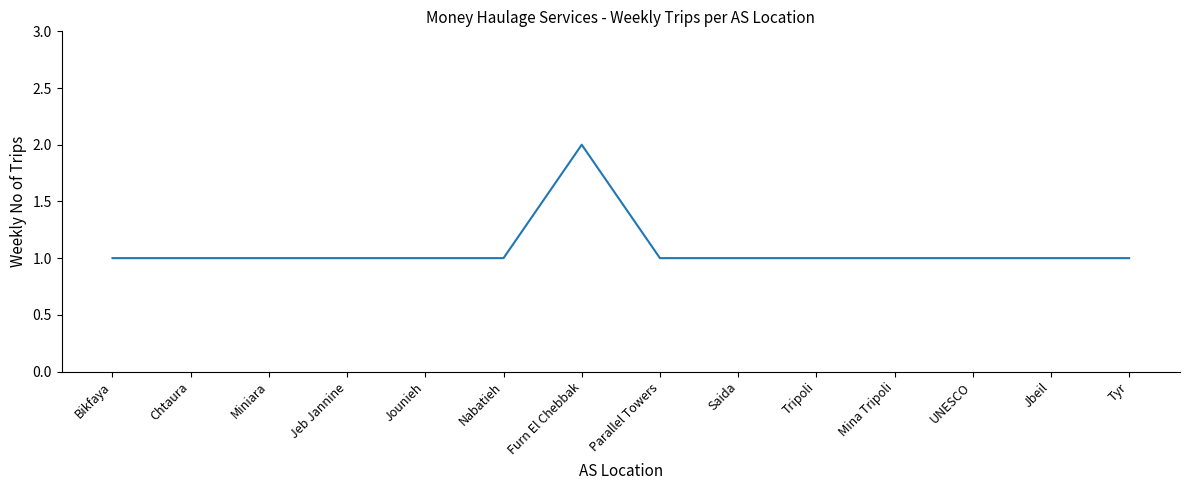

What position from the left is Nabatieh?

6